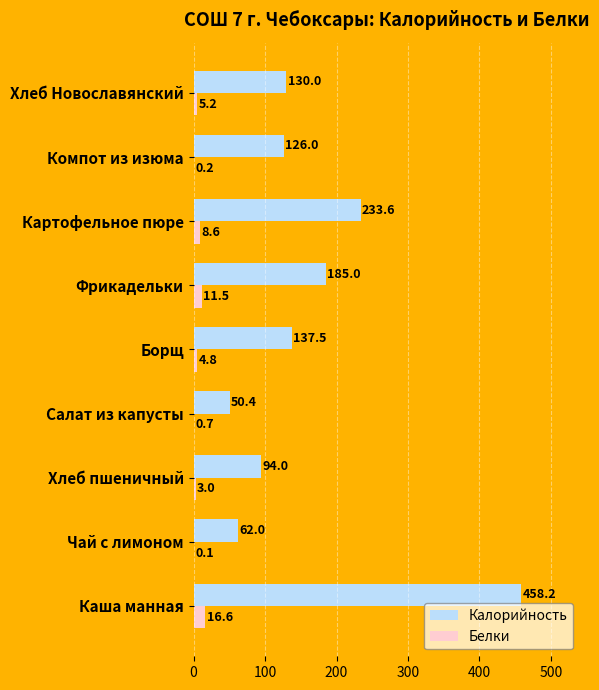

Between Хлеб пшеничный and Салат из капусты, which series saw the biggest shift?

Калорийность